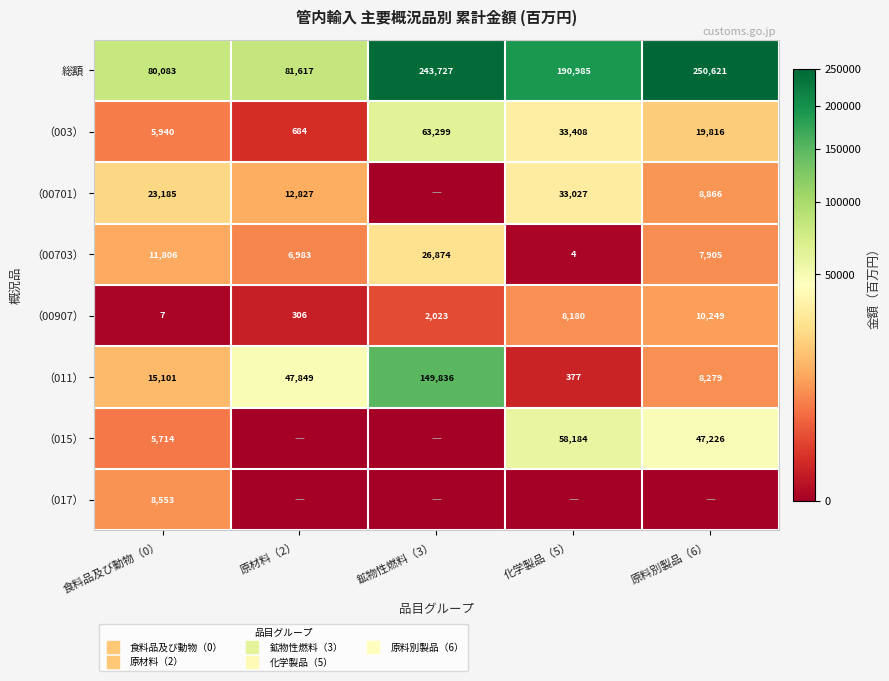

Between 鉱物性燃料（3） and 化学製品（5）, which is larger?

鉱物性燃料（3）